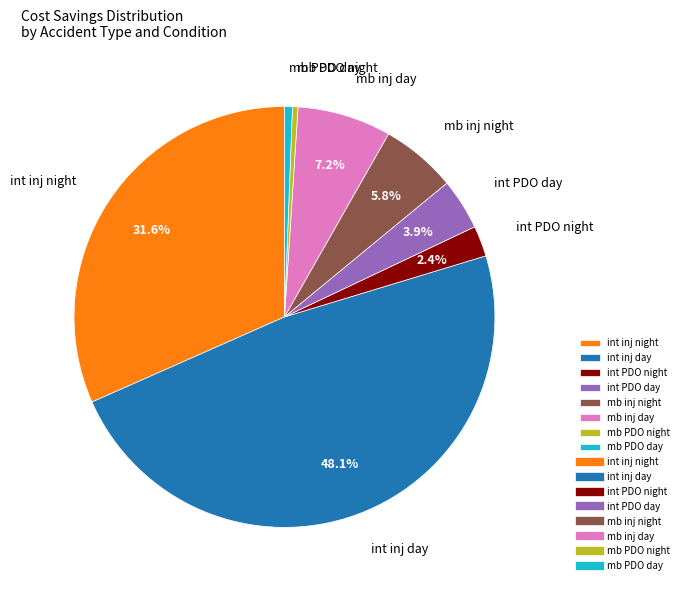

What is the largest slice in the pie chart?

int inj day